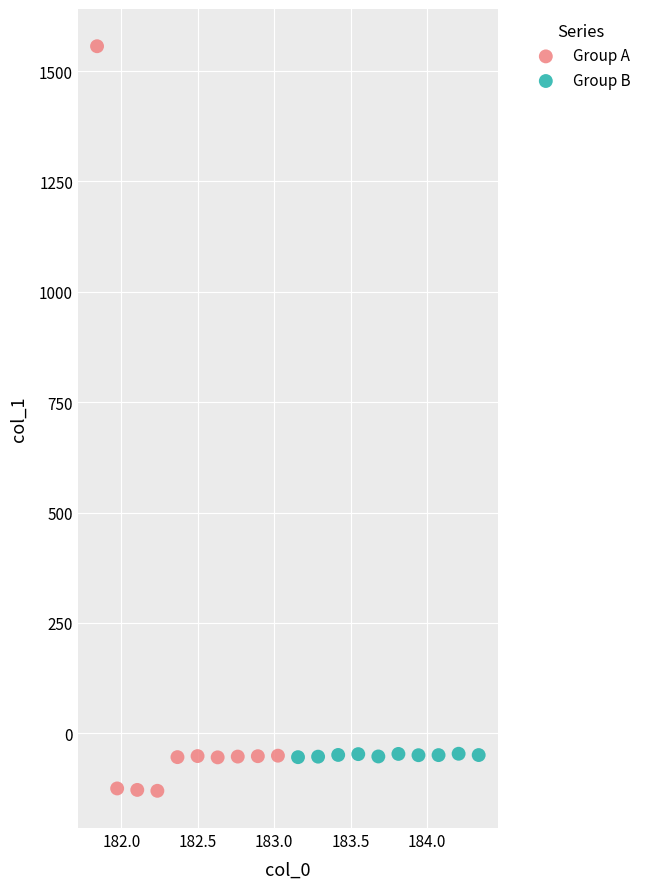

Which series has the widest spread of Y values?

Group A